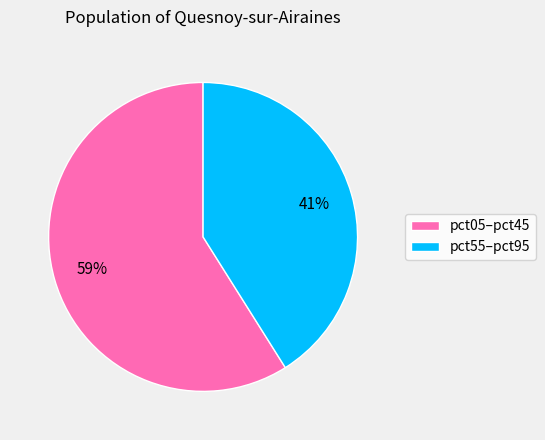

To the nearest percent, what is the average slice percentage?

50%